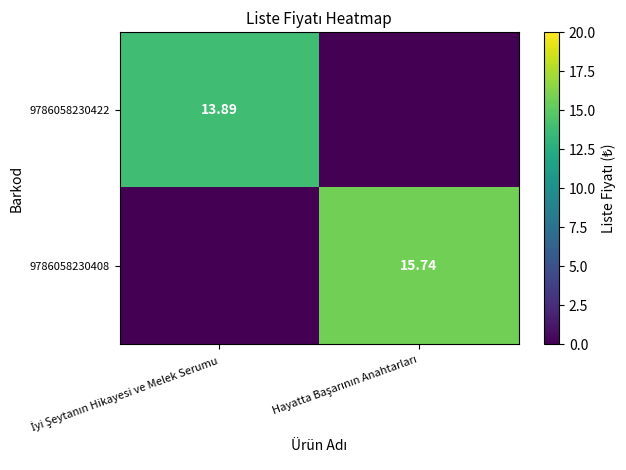

At which category does the chart reach its minimum across all series?

Hayatta Başarının Anahtarları